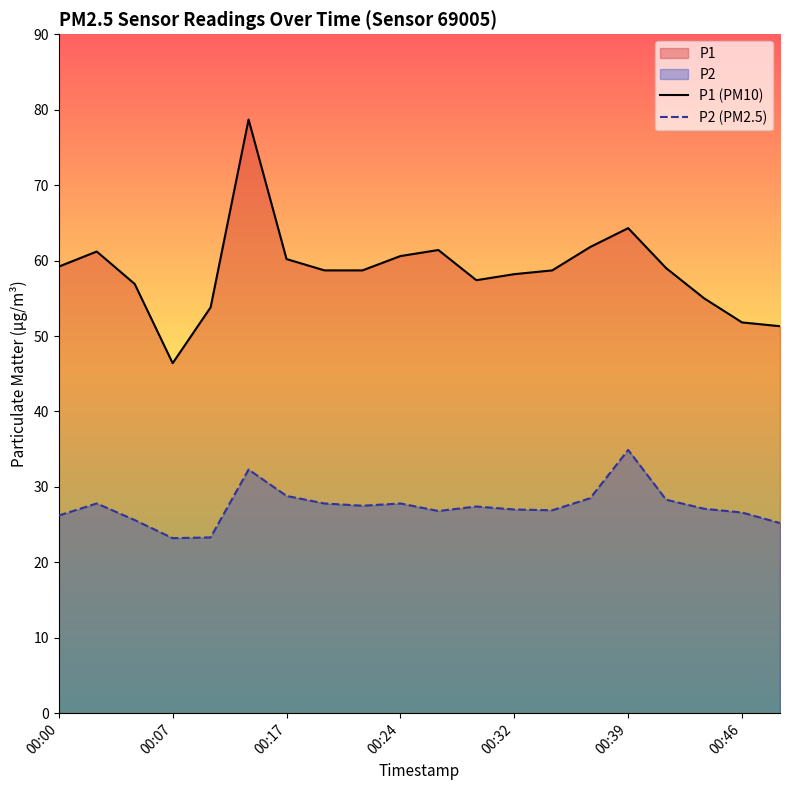

Rank the series by their maximum value, from highest to lowest.

P1 (PM10), P2 (PM2.5)